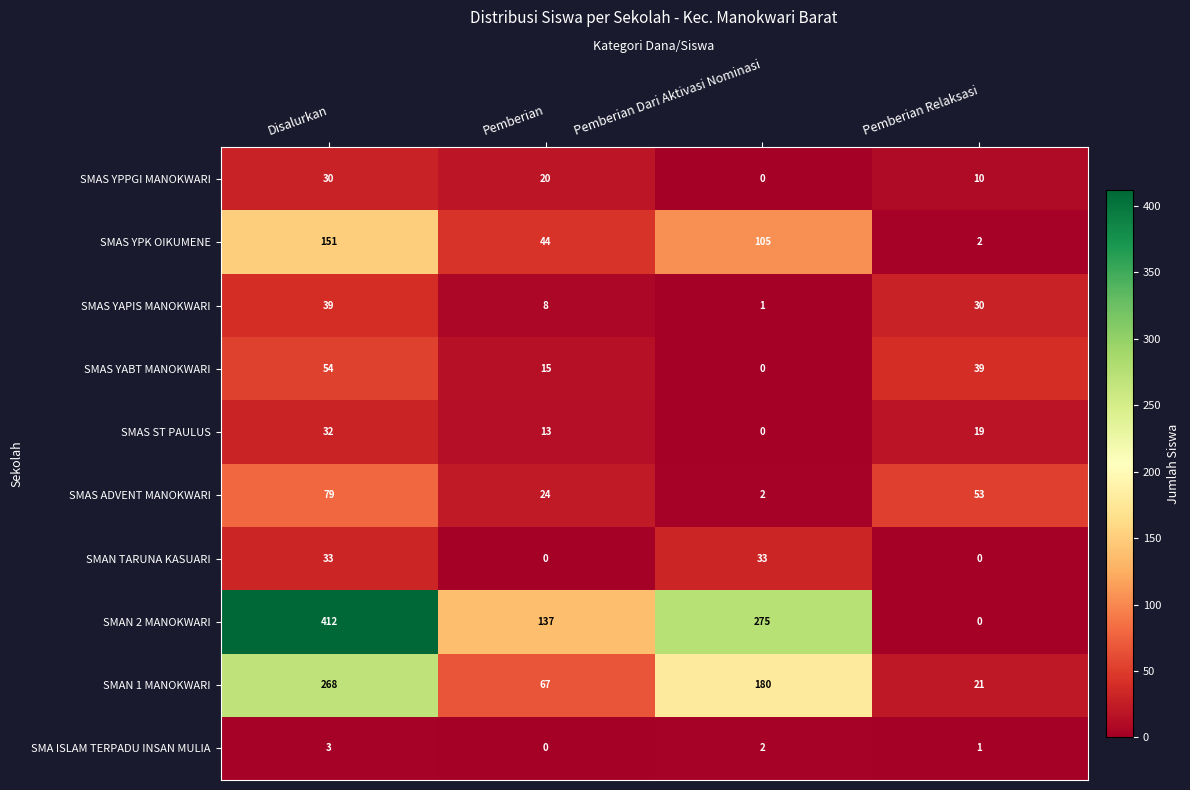

At which label is SMAS ADVENT MANOKWARI closest to 40?

Pemberian Relaksasi